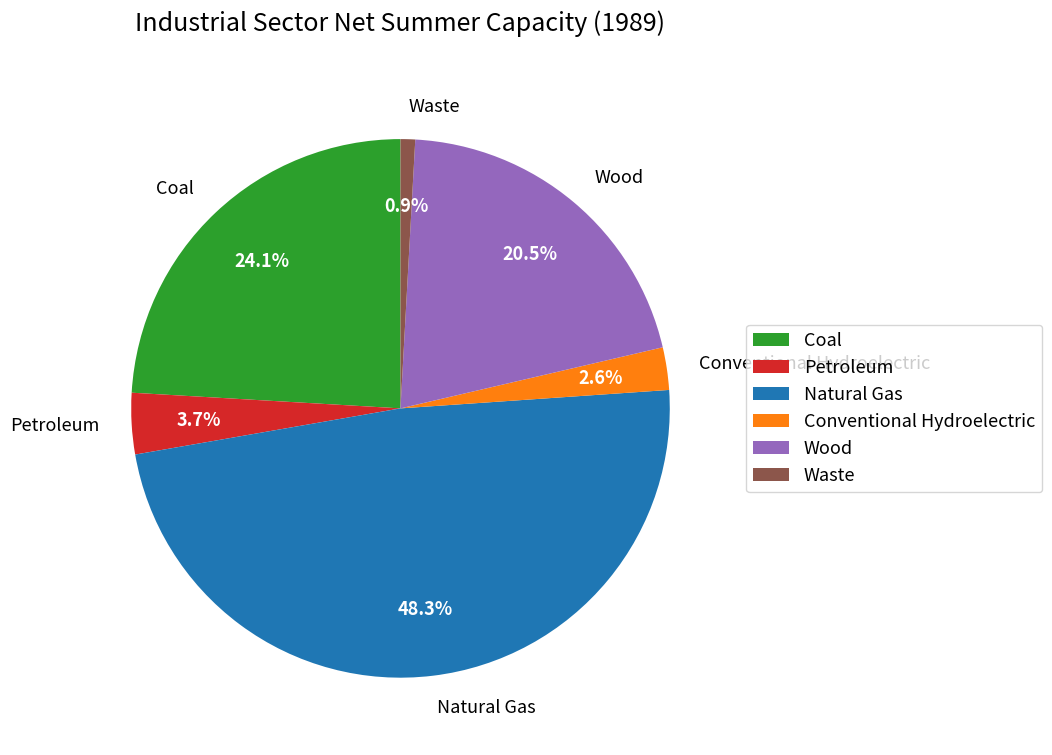

To the nearest percent, what is the difference between the largest and smallest slice percentages?

47%